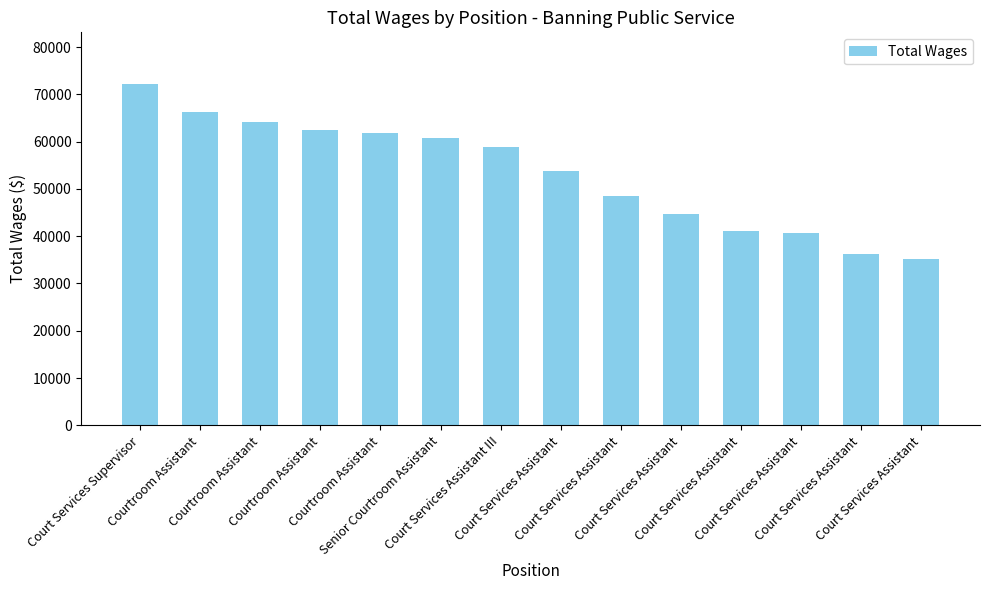

List the labels in order of value, smallest first.

Court Services Assistant, Court Services Assistant, Court Services Assistant, Court Services Assistant, Court Services Assistant, Court Services Assistant, Court Services Assistant, Court Services Assistant III, Senior Courtroom Assistant, Courtroom Assistant, Courtroom Assistant, Courtroom Assistant, Courtroom Assistant, Court Services Supervisor